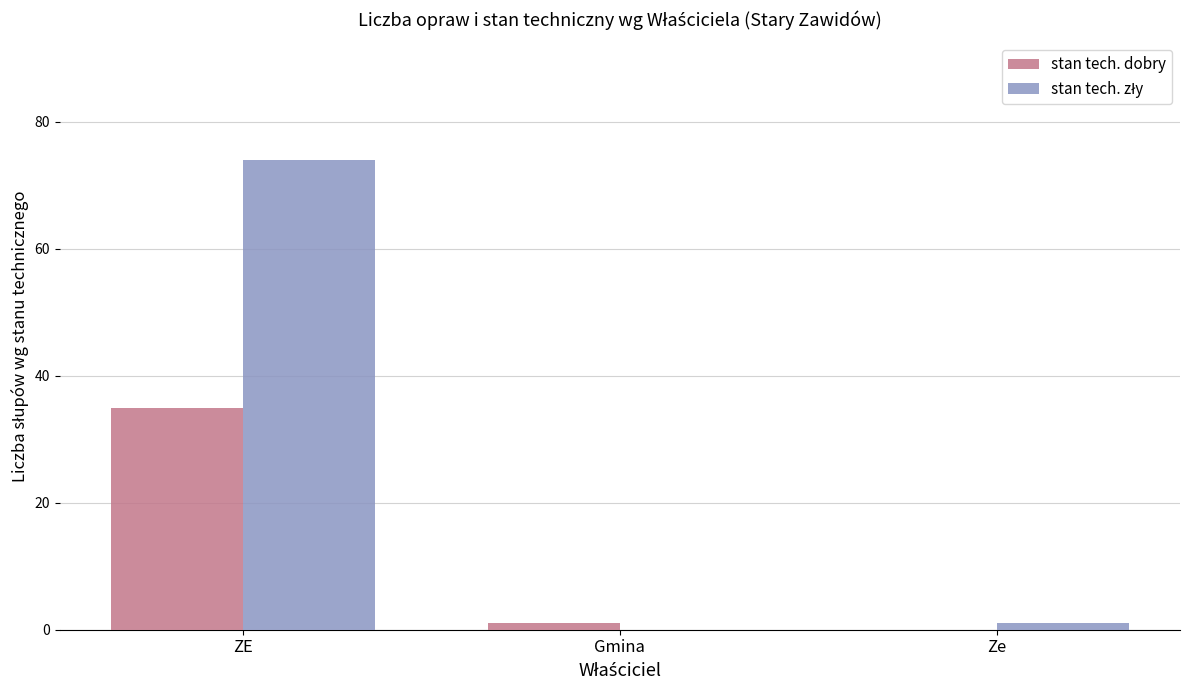

At which category is the sum across all series the highest?

ZE